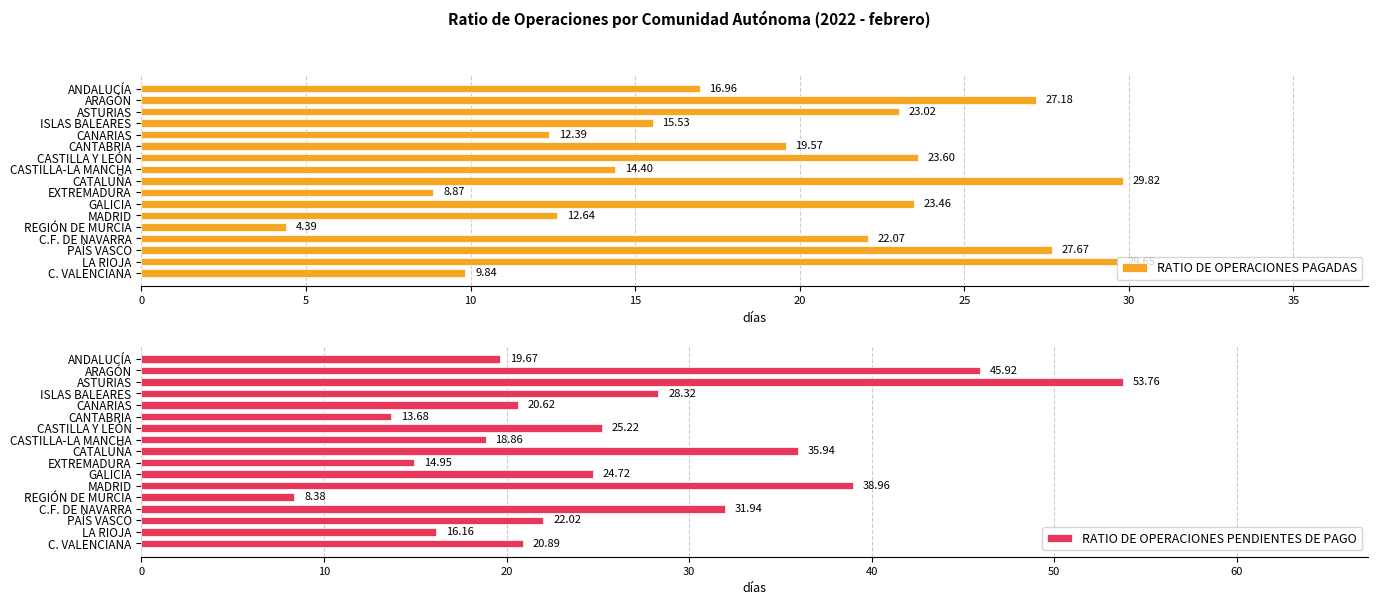

The value of RATIO DE OPERACIONES PENDIENTES DE PAGO at CASTILLA Y LEÓN is 39.1. True or false?

False